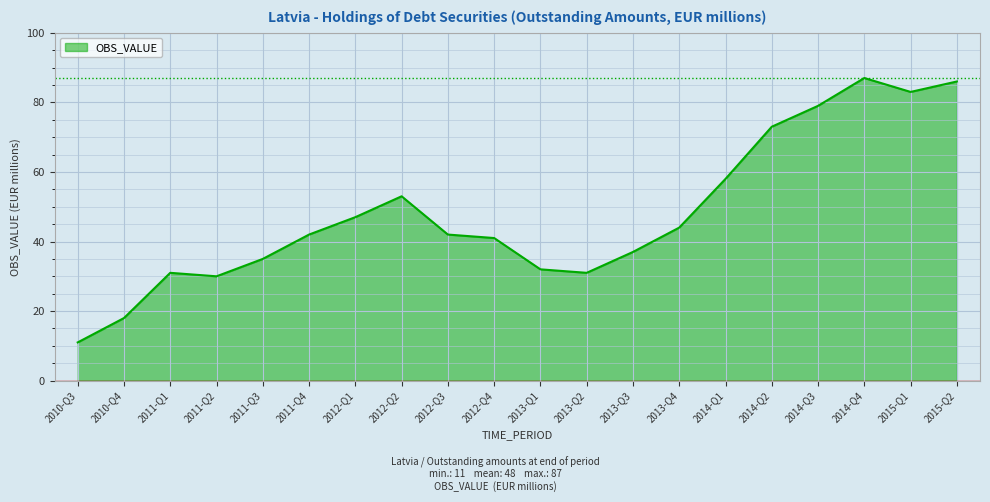

Where is the first local minimum?

2011-Q2